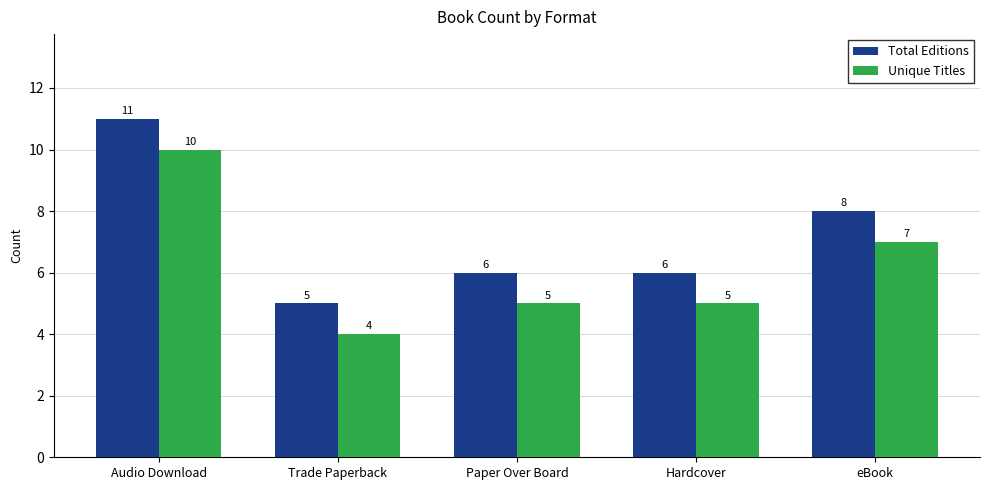

At which label is Unique Titles closest to 7?

eBook